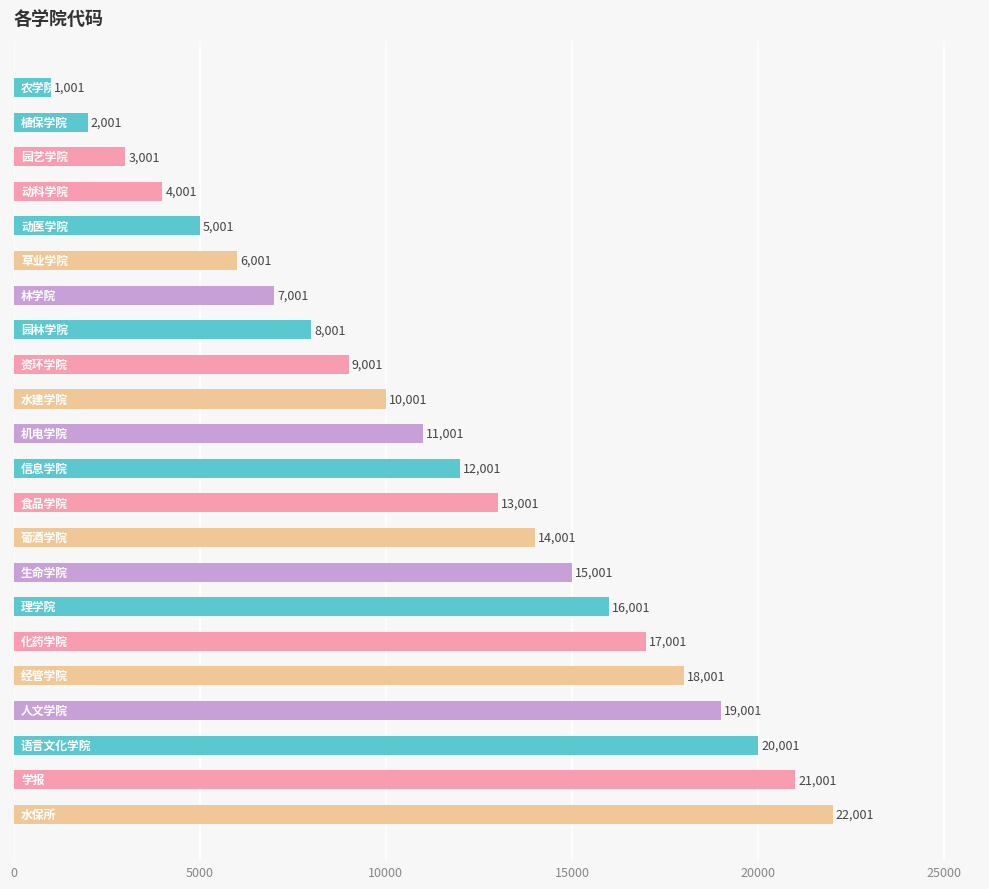

What is the average value?

11501